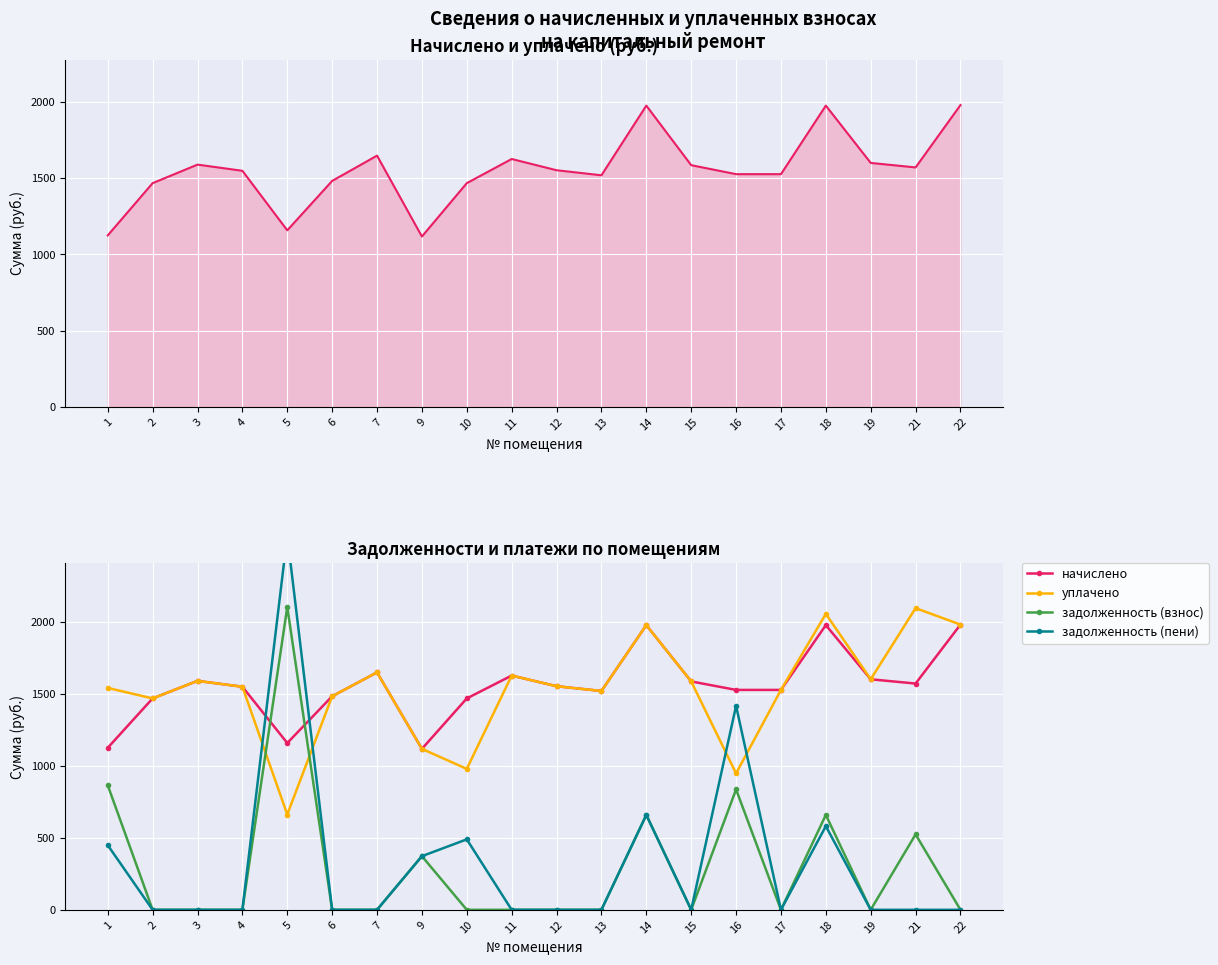

Which series has the largest total across all categories?

начислено